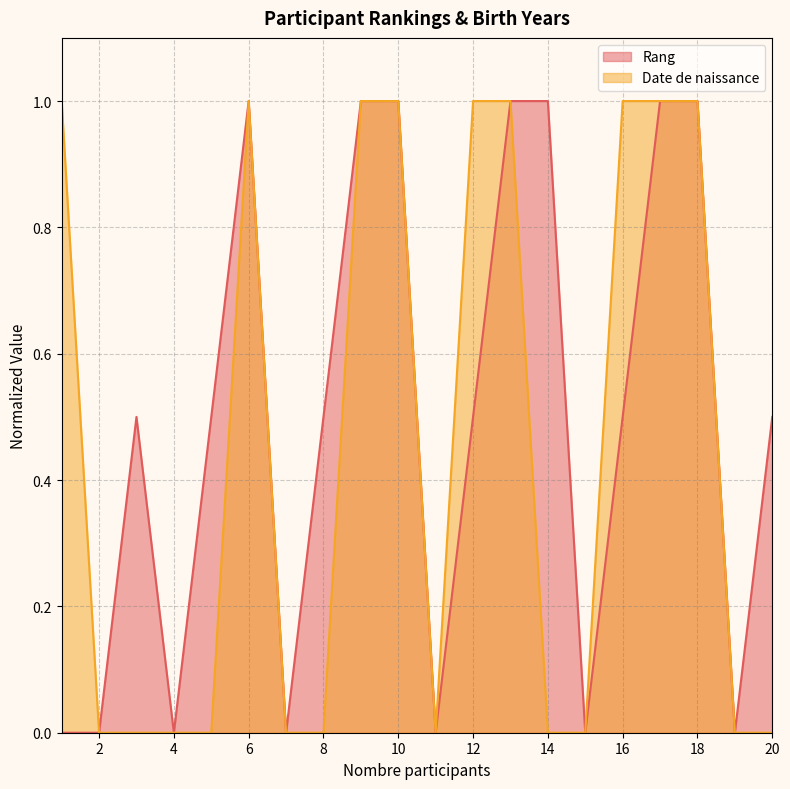

What are all the series names shown in the legend?

Rang, Date de naissance